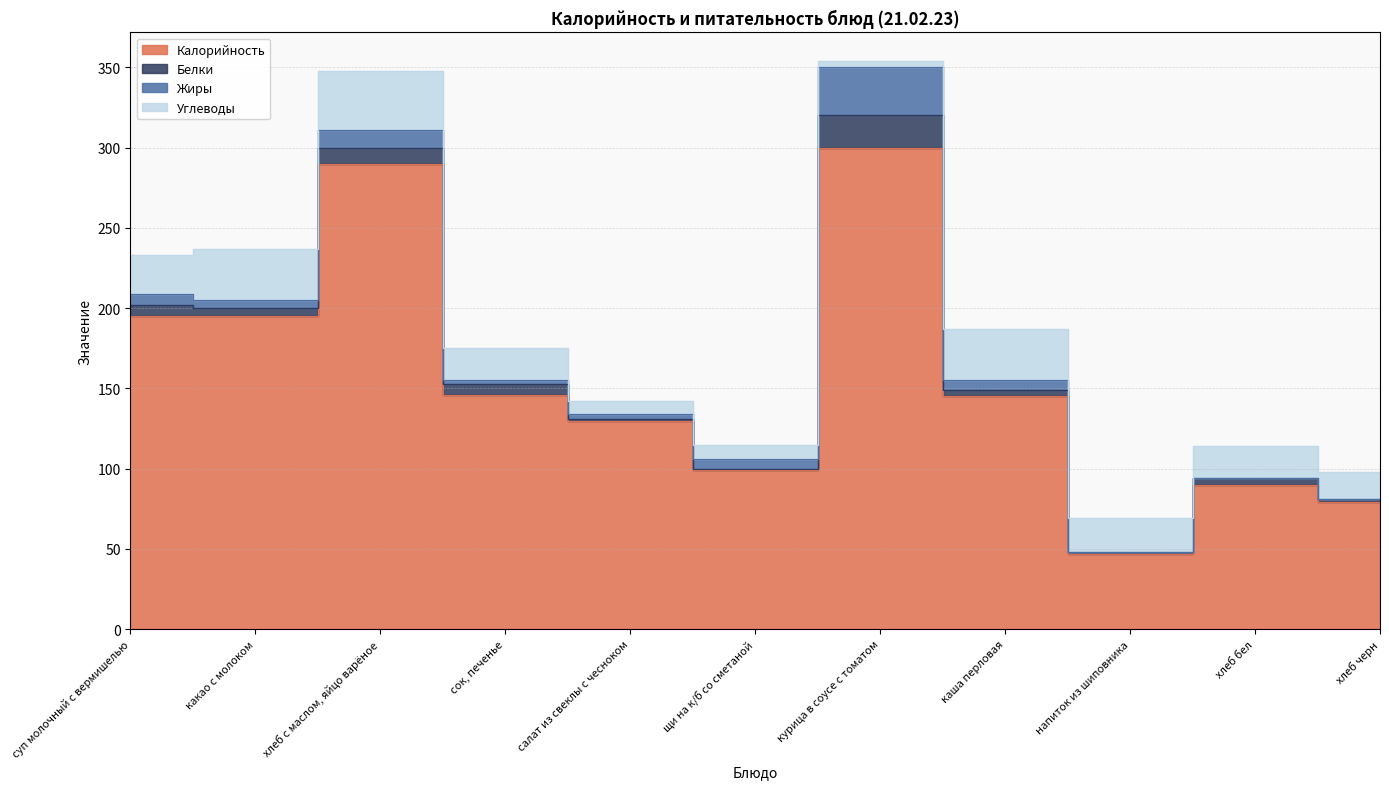

Is the value of Углеводы at хлеб черн greater than the value of Белки at каша перловая?

Yes